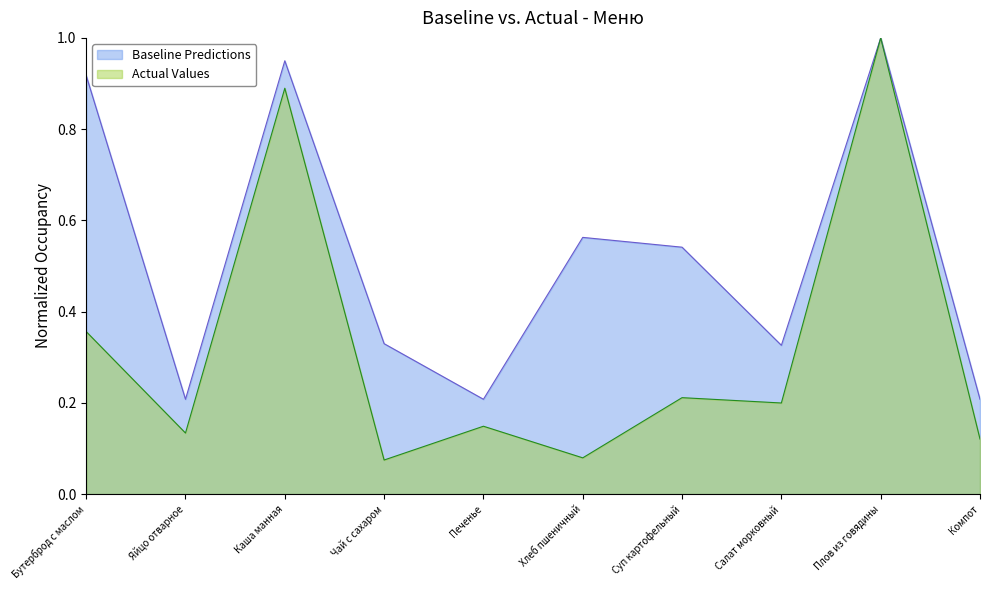

What are all the series names shown in the legend?

Baseline Predictions, Actual Values